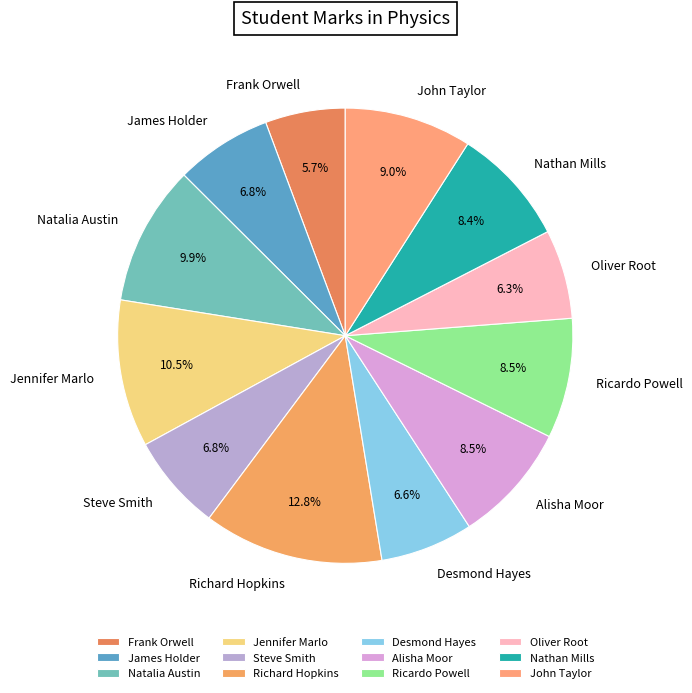

What is the ratio of the value at James Holder to the value at Oliver Root?

1.1